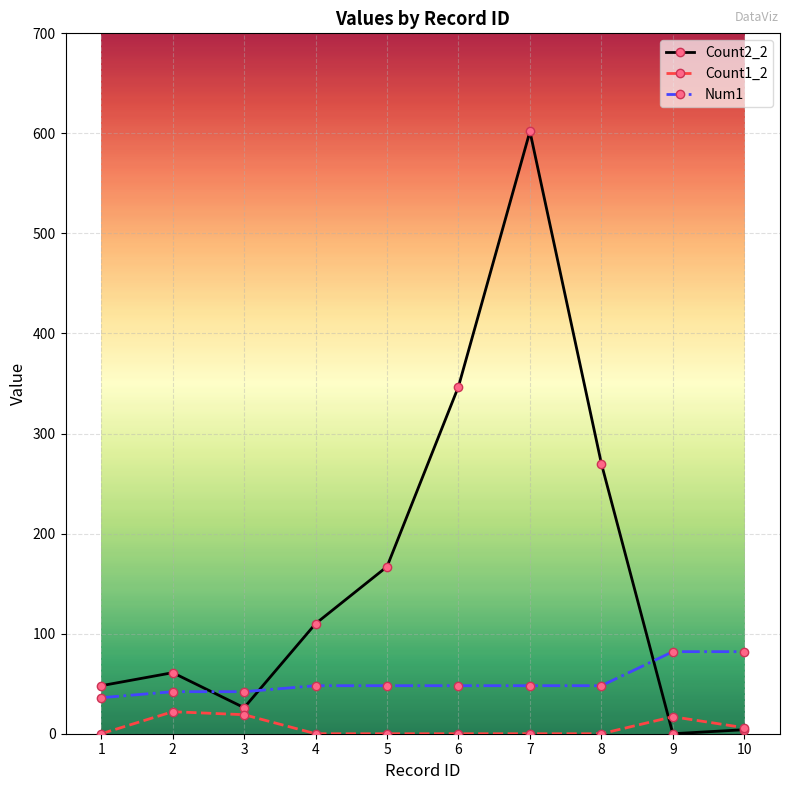

At how many categories does at least one series exceed 335?

2